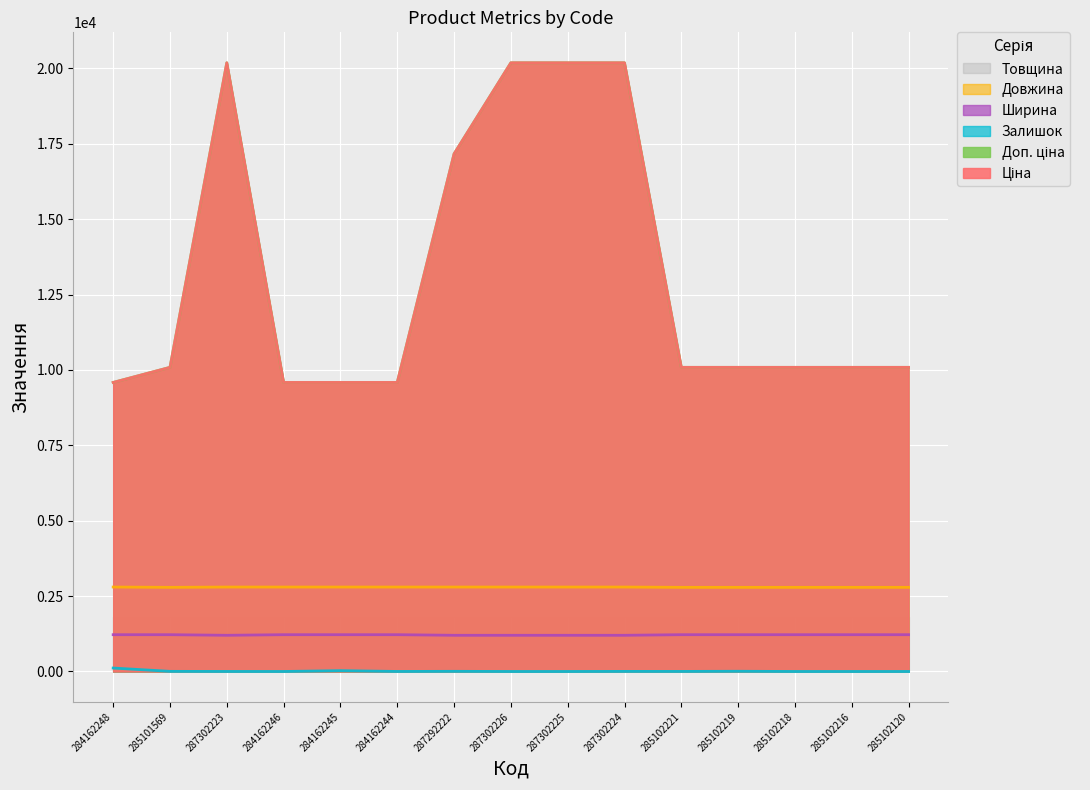

What is the spread (max minus min) of values at 287302225?

20186.0